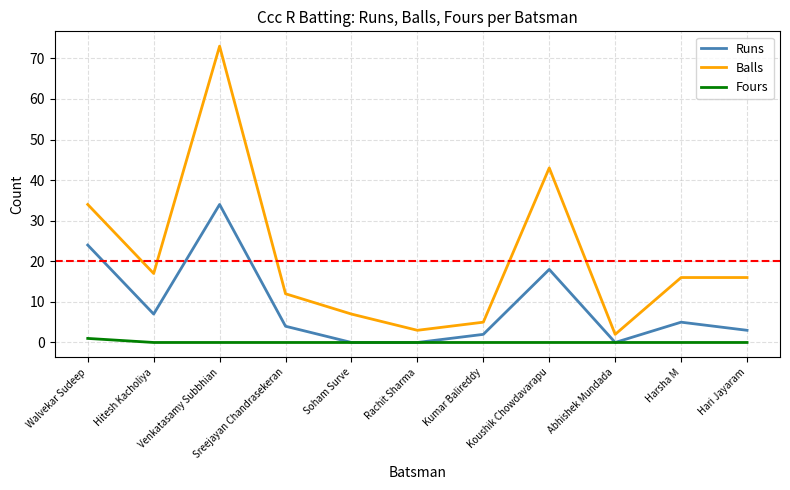

How many lines are shown in the chart?

3